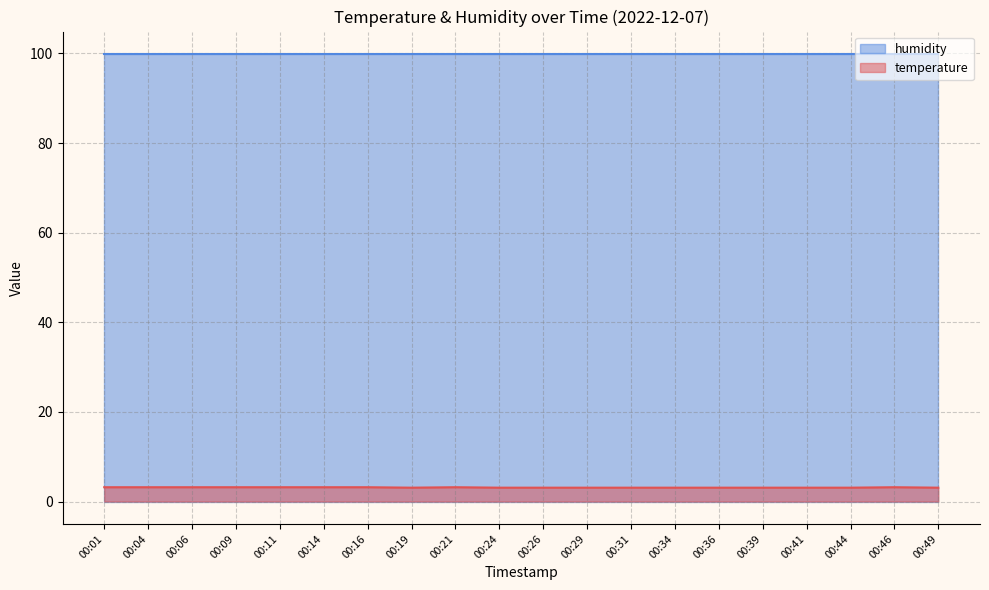

What is the sum of the values at 00:26 and 00:29?

6.2